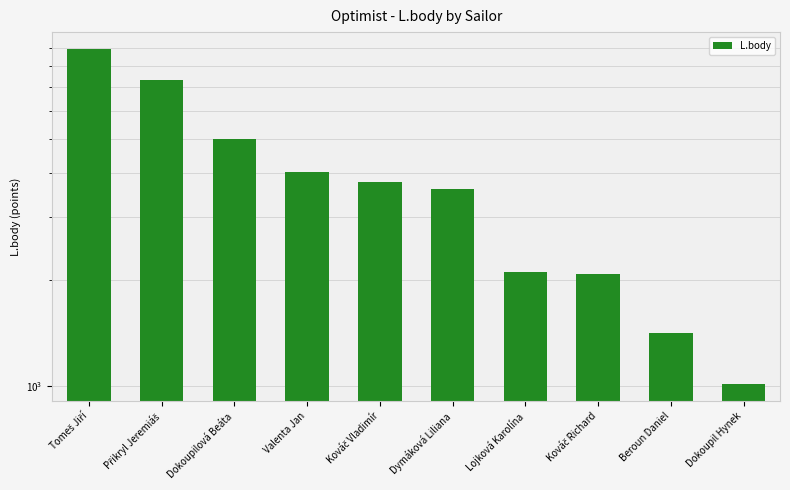

What is the difference between the values at Beroun Daniel and Dokoupilová Beáta?

3587